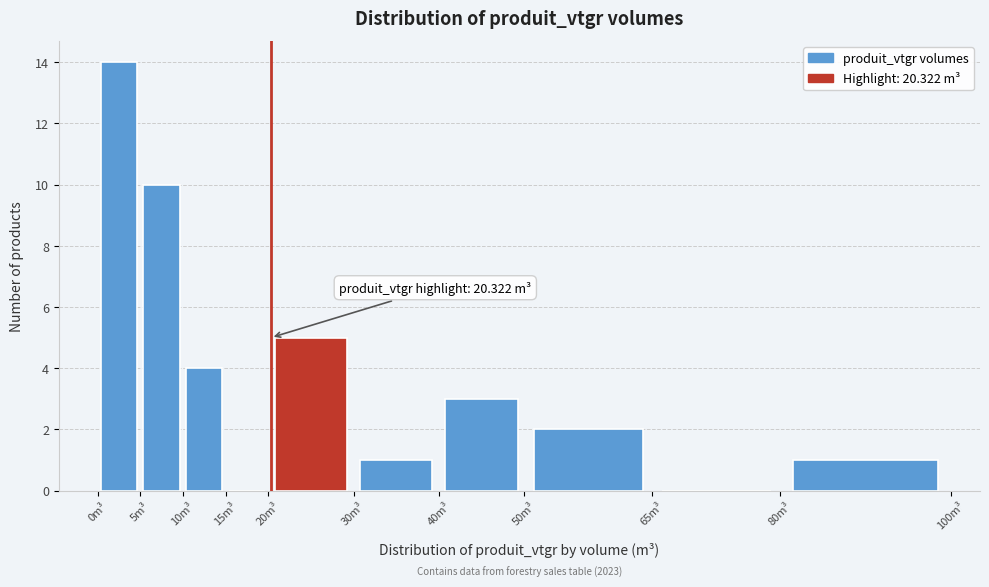

Over which range of the x-axis is the bar tallest?

0 to 5